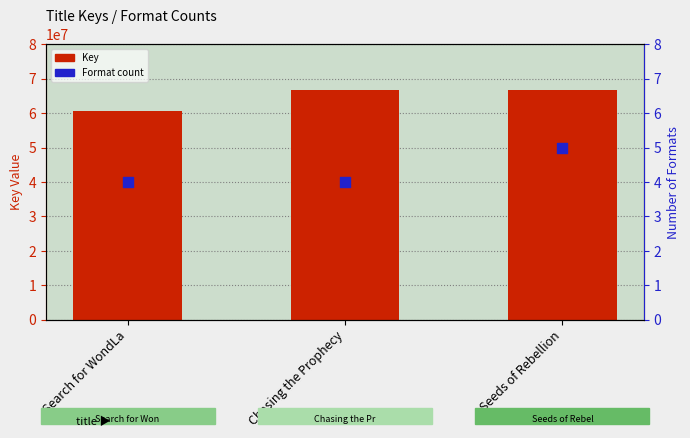

Which series has the largest total across all categories?

Key